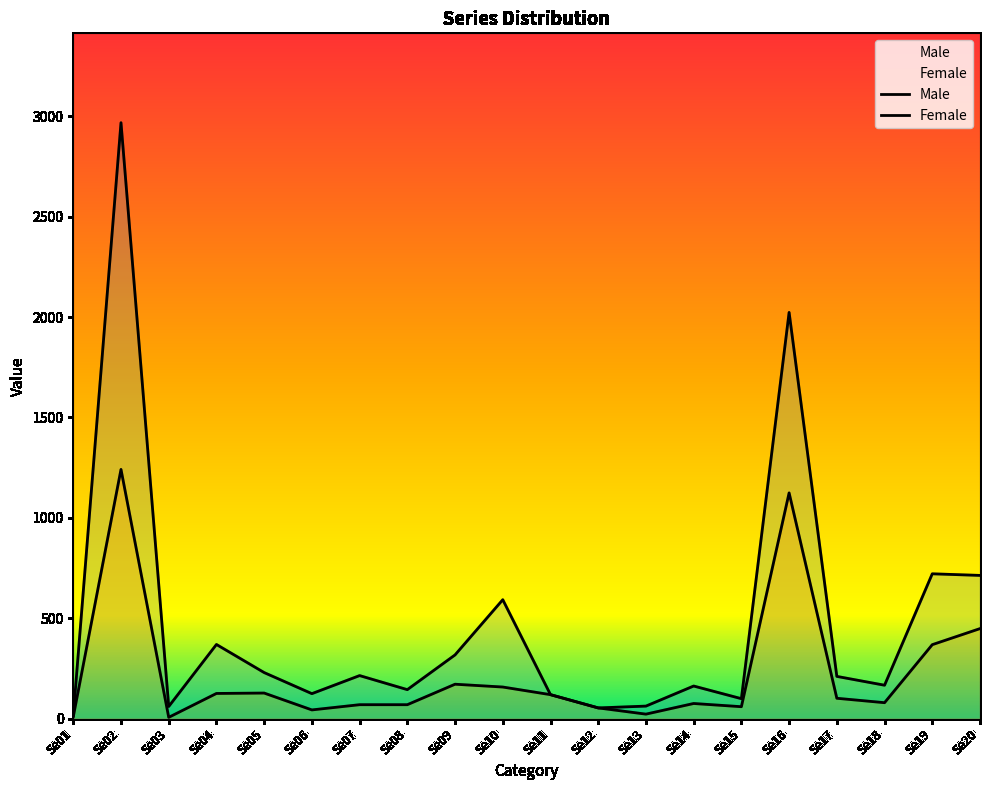

Count the number of data series in this chart.

2